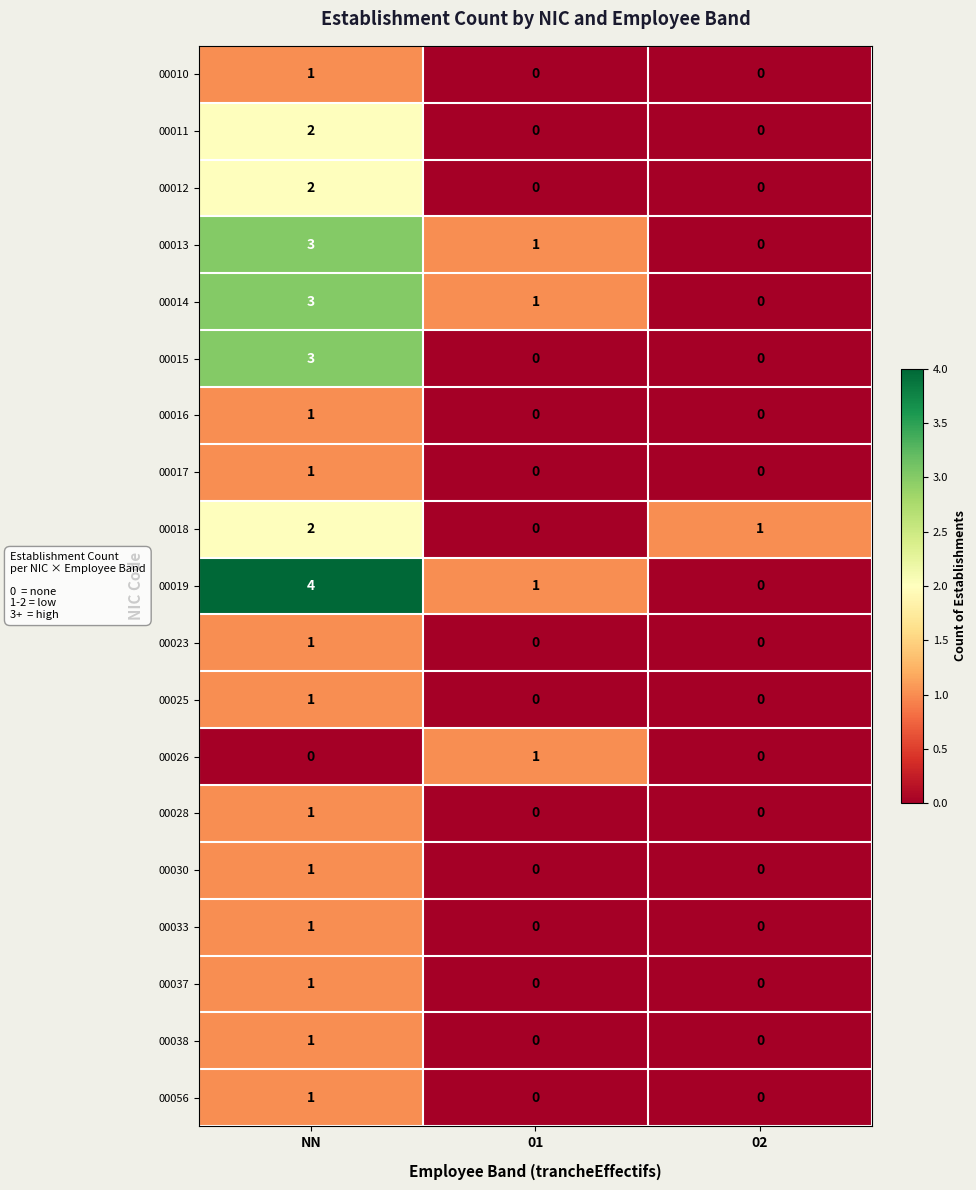

What is the total value across all series at 01?

4